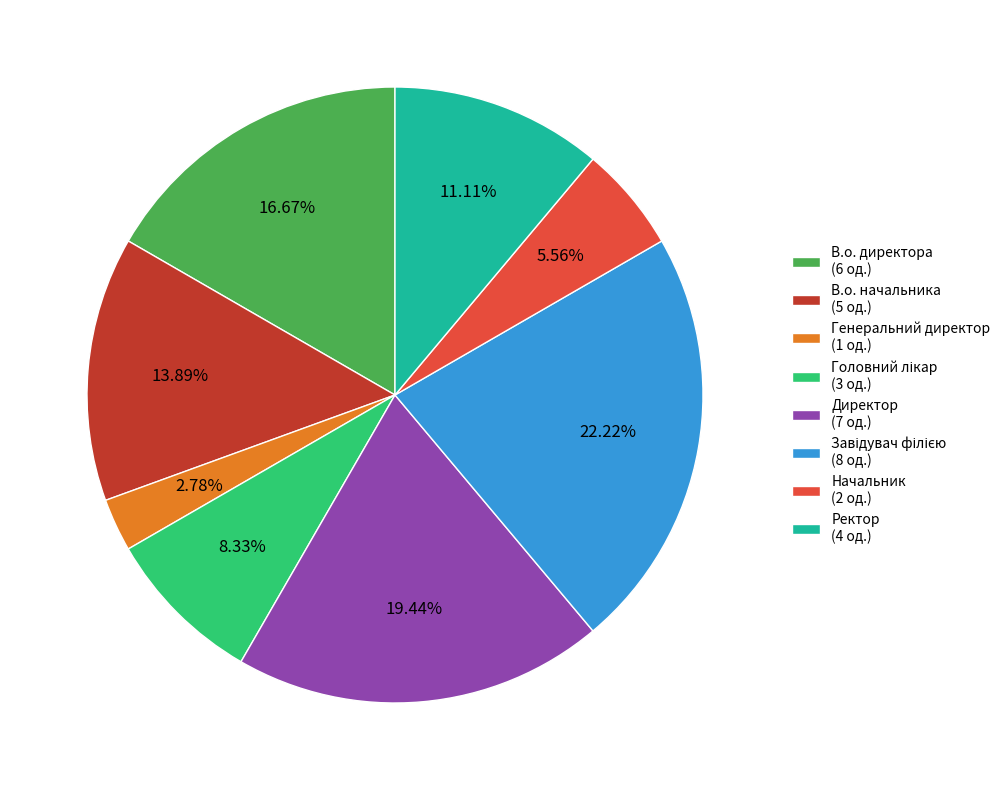

Which has a higher value, Начальник (2 од.) or В.о. директора (6 од.)?

В.о. директора (6 од.)